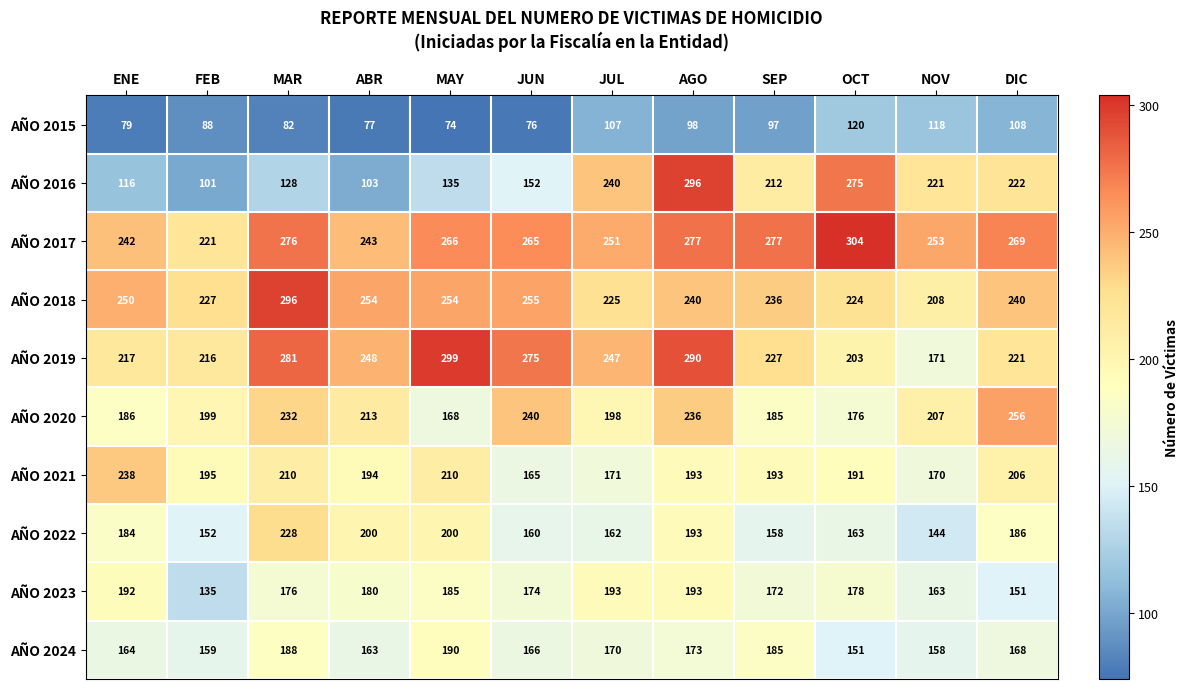

What is the sum of all AÑO 2015 values?

1124